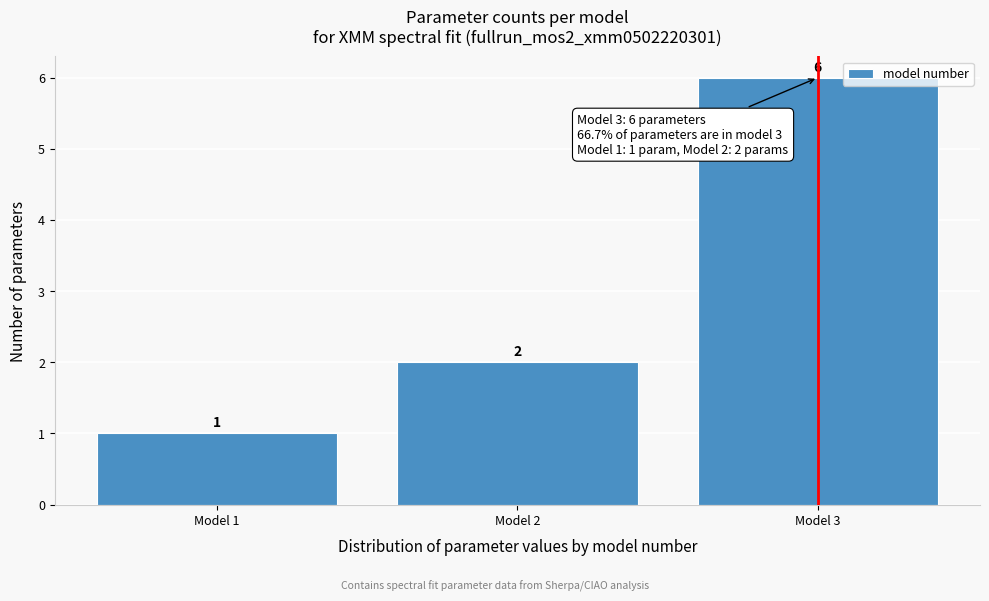

How tall is the bar that spans 0.5 to 1.5 on the x-axis?

1